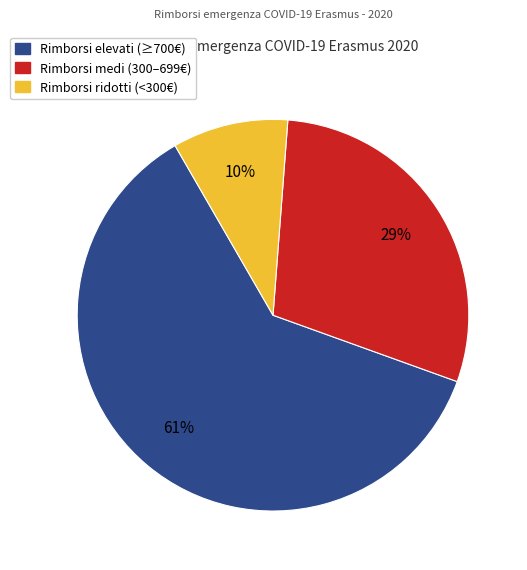

Is it true that Rimborsi medi (300–699€) is 15% of the pie?

False